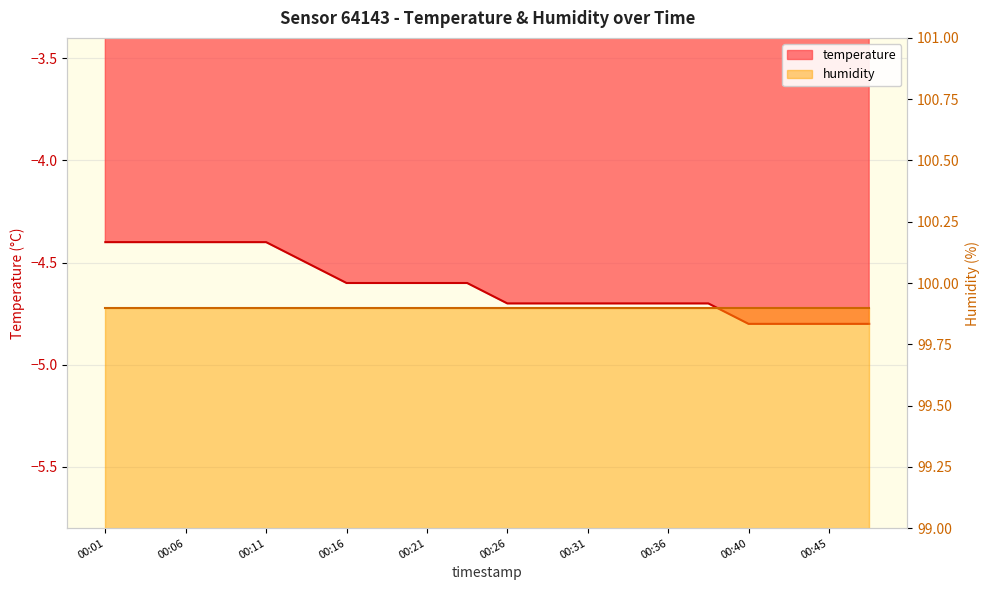

True or false: the data has more than 1 interior local peaks.

False